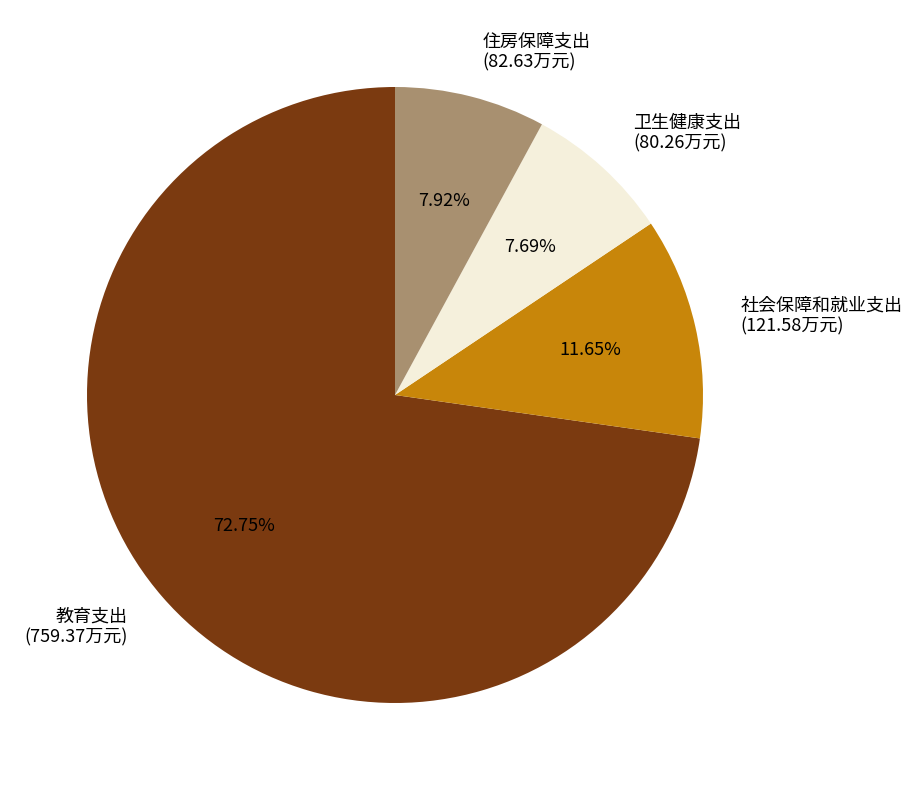

The 卫生健康支出 slice represents 8% of the pie. True or false?

True